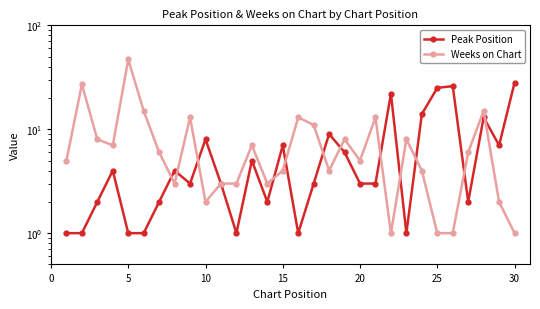

In Weeks on Chart, how many points are higher than both neighbors (excluding endpoints)?

9